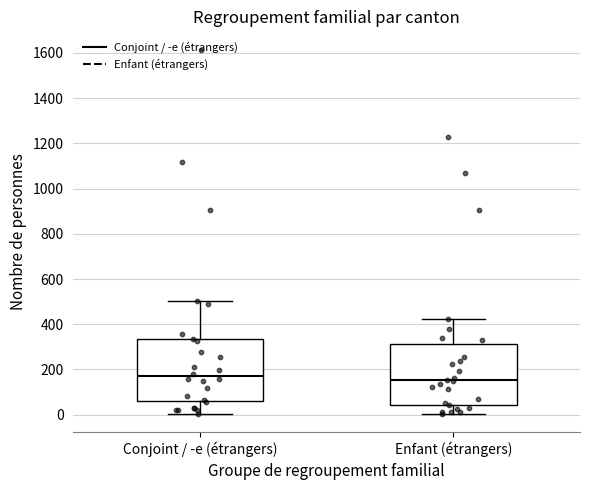

Where does the median line of the box for Conjoint / -e (étrangers) sit on the y-axis? The values are not printed on the chart, so give them approximately, as read against the axis.

180